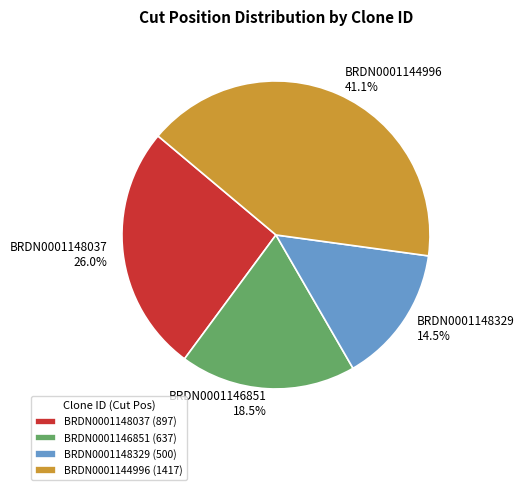

What is the smallest slice in the pie chart?

BRDN0001148329